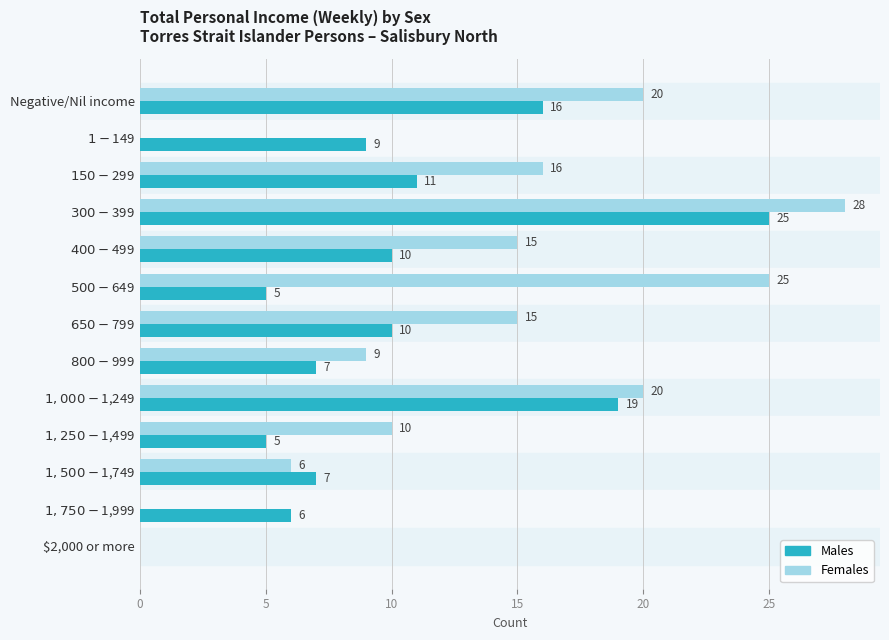

Which category has the highest value in the Females series?

$300-$399